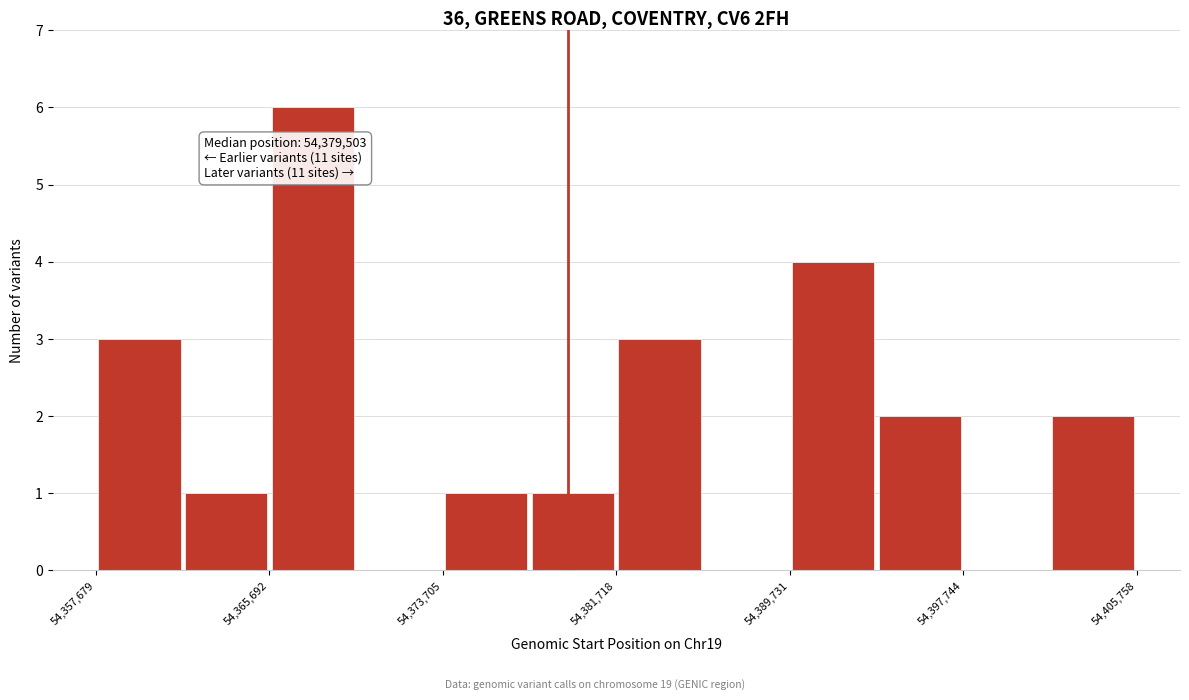

Which range on the x-axis has the tallest bar?

54366000 to 54370000